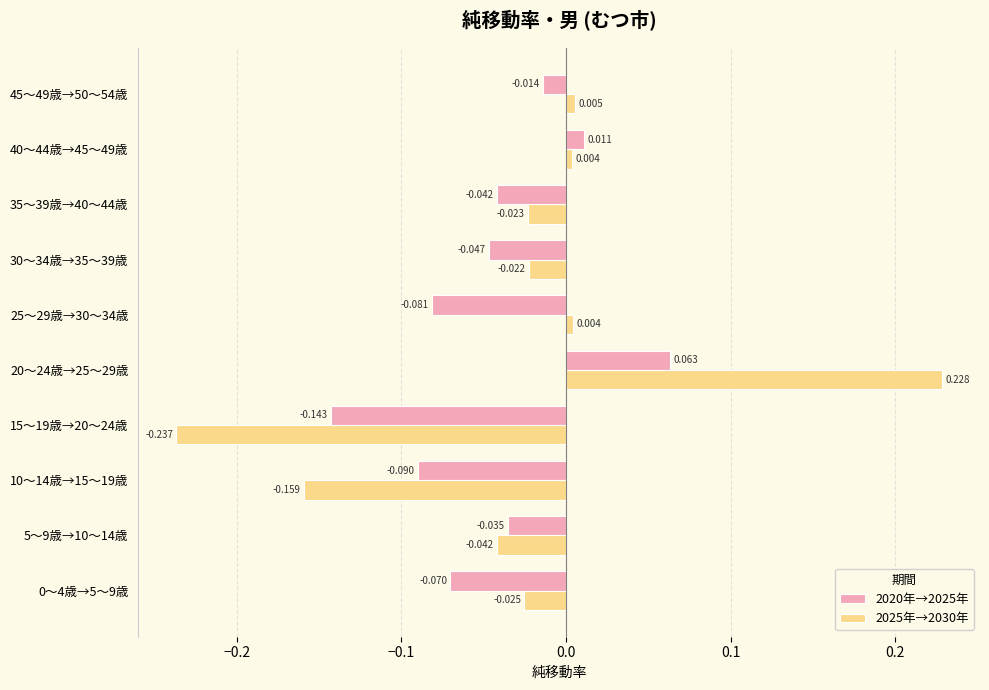

How many positive values does the 2020年→2025年 series have?

2